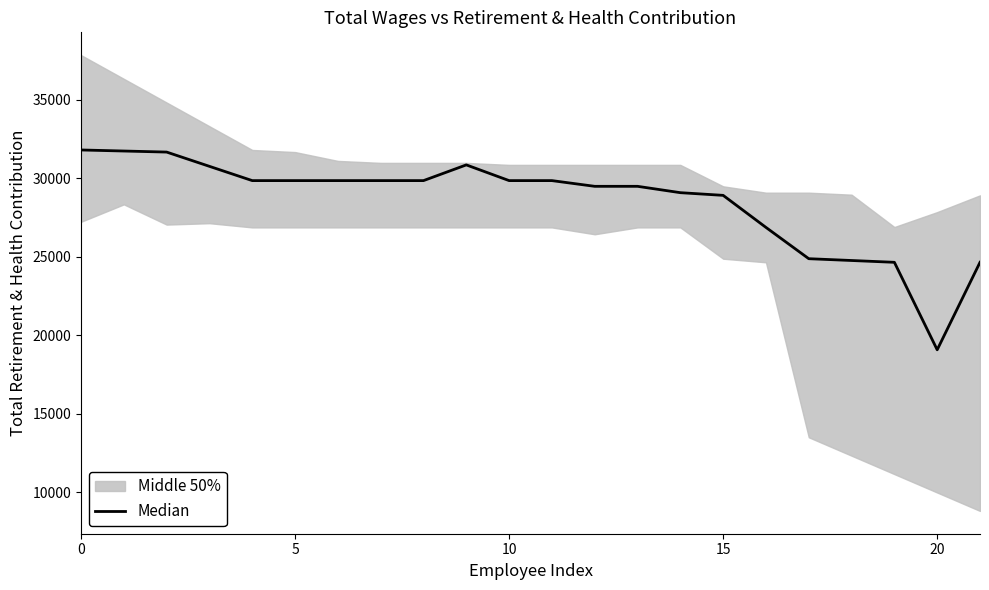

What is the average value?

28524.5